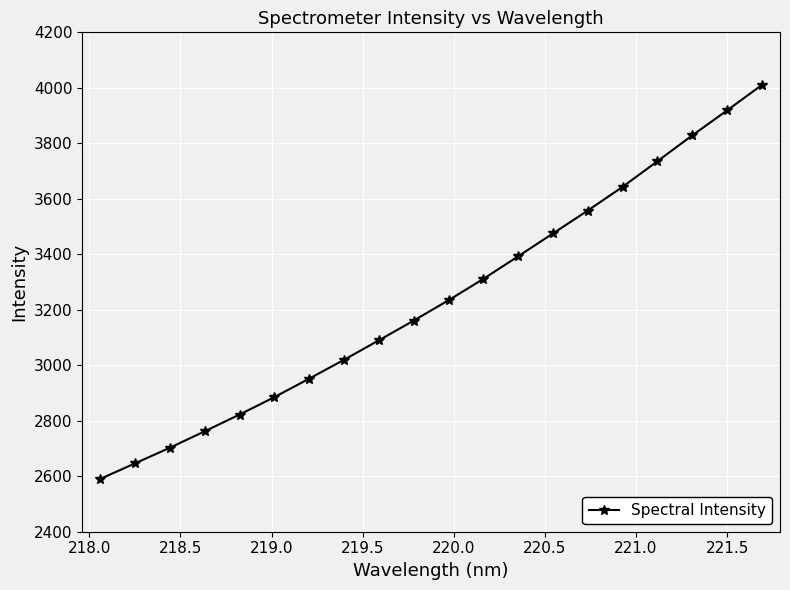

Is this an area chart (filled region under the line)?

No